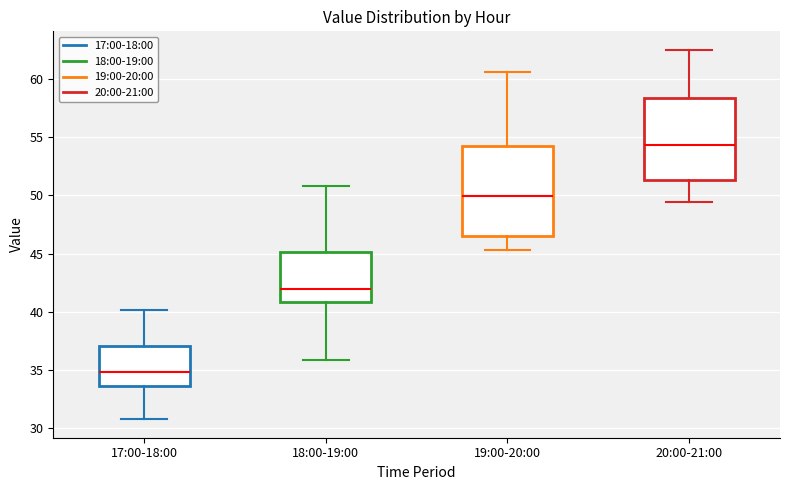

Reading left to right, transcribe this box plot: for each box, give where its median line is, the range the box spans, and where its two whiskers end, as read against the y-axis. The values are not printed on the chart, so give them approximately, as read against the axis.

17:00-18:00: median 35.0, box 33.5 to 37.0, whiskers 31.0 to 40.0
18:00-19:00: median 42.0, box 41.0 to 45.0, whiskers 36.0 to 51.0
19:00-20:00: median 50.0, box 46.5 to 54.0, whiskers 45.5 to 60.5
20:00-21:00: median 54.5, box 51.5 to 58.5, whiskers 49.5 to 62.5